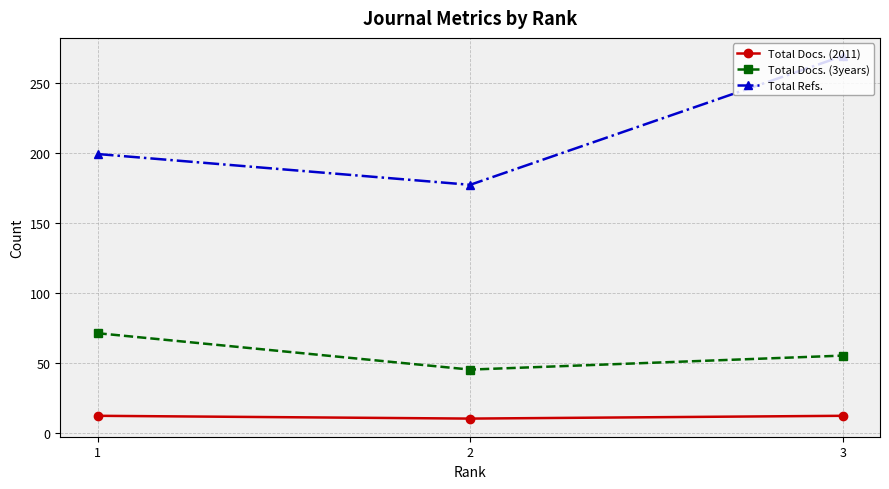

The value of Total Refs. at 2 is 302. True or false?

False